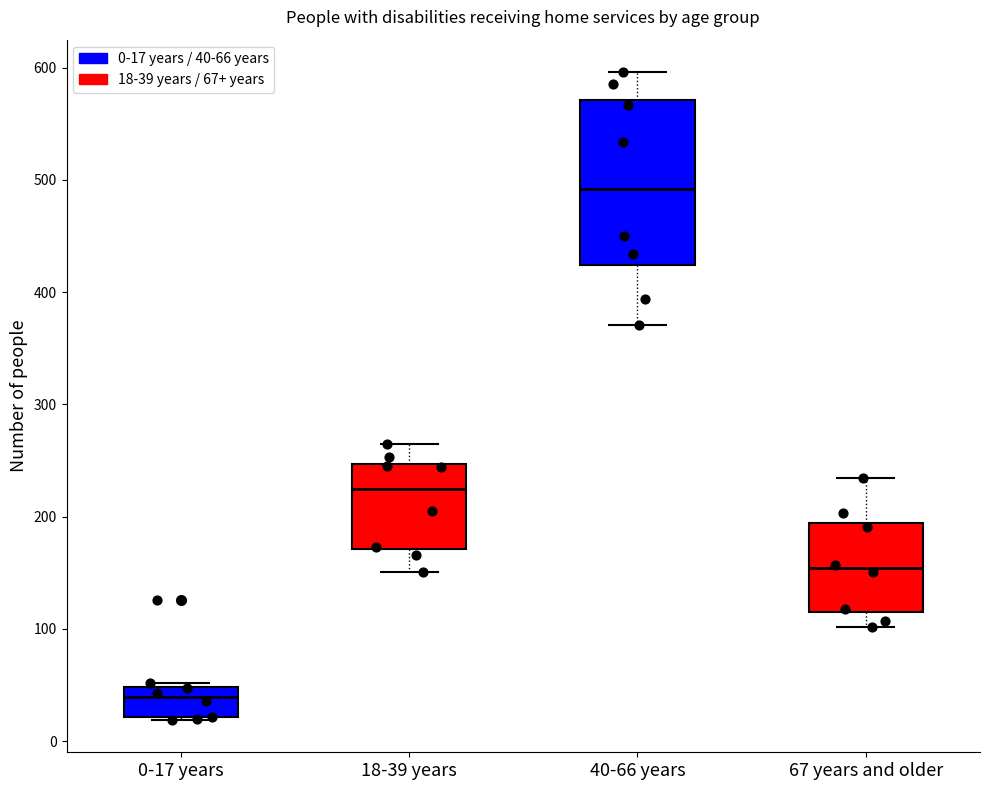

Which box has the highest median line?

40-66 years